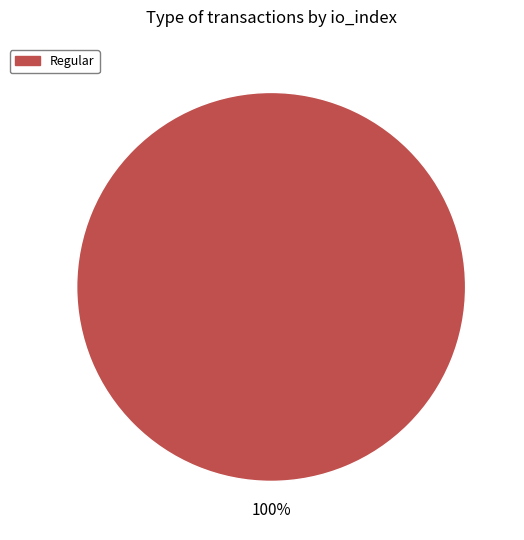

Rank the categories by value from highest to lowest.

Regular